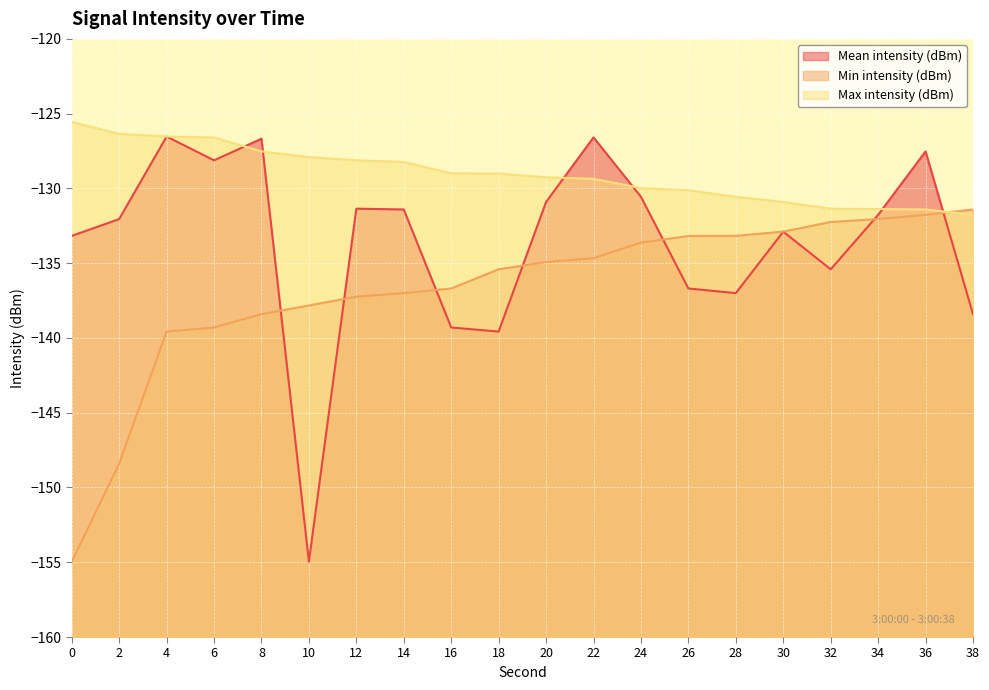

What is the difference between the second highest and minimum values in the Min intensity (dBm) series?

23.2